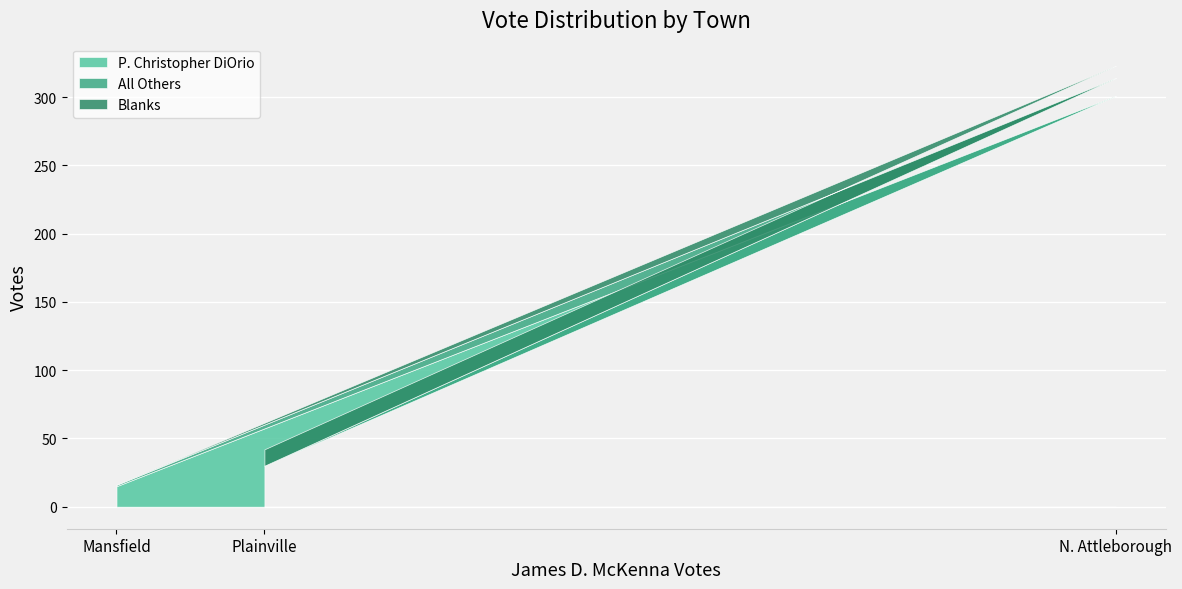

What is the sum of the Blanks values at Mansfield and N. Attleborough?

9